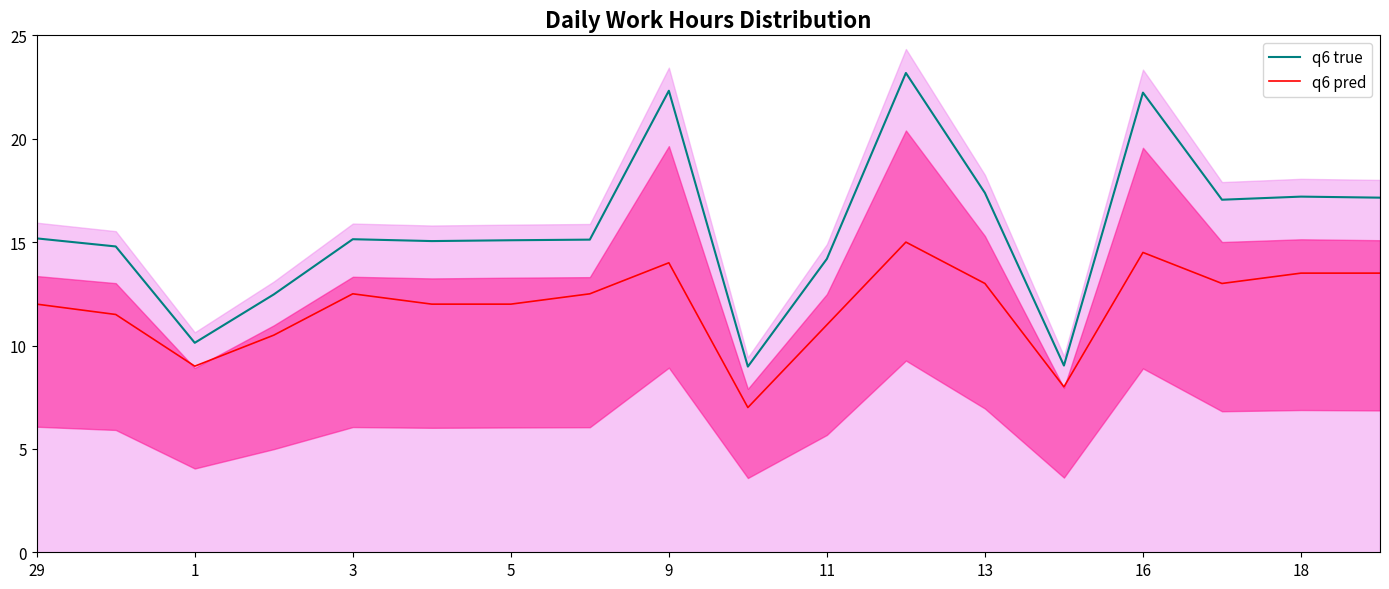

Reading left to right, what are all the values shown in this chart?

q6 true: 15.2	14.8	10.1	12.5	15.1	15.1	15.1	15.1	22.3	9.0	14.2	23.2	17.4	9.0	22.2	17.1	17.2	17.1
q6 pred: 12.0	11.5	9.0	10.5	12.5	12.0	12.0	12.5	14.0	7.0	11.0	15.0	13.0	8.0	14.5	13.0	13.5	13.5